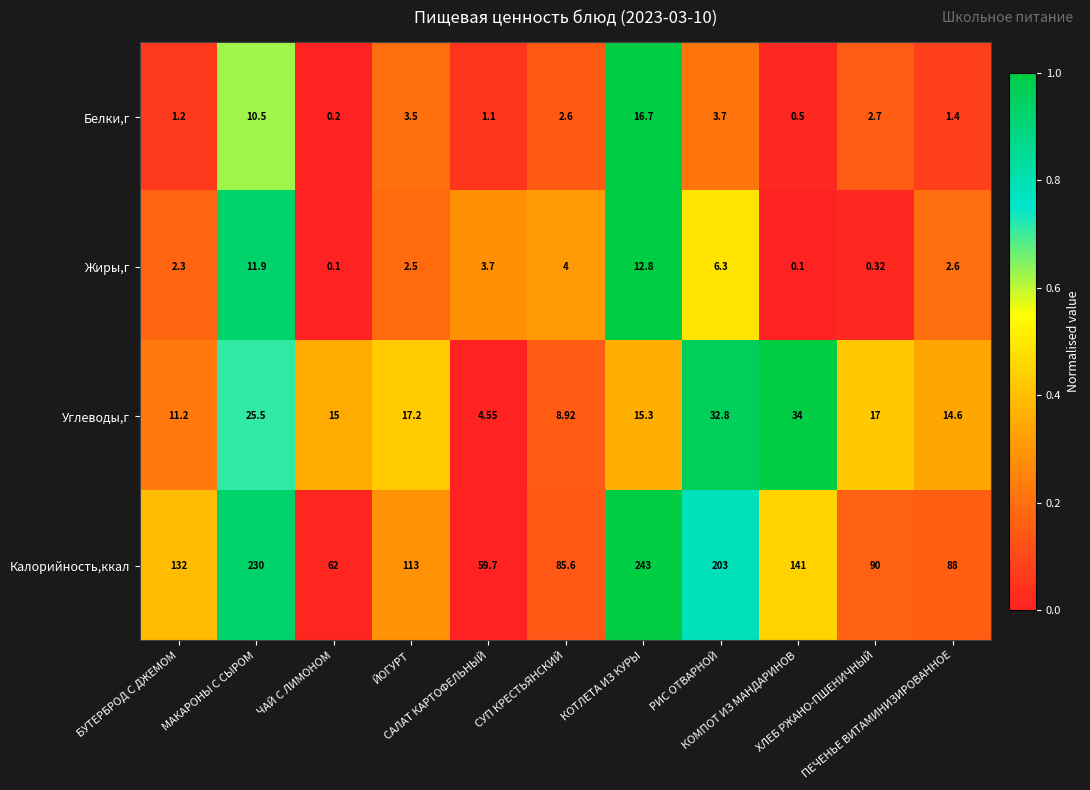

How many values in the Калорийность,ккал series are below 113?

5